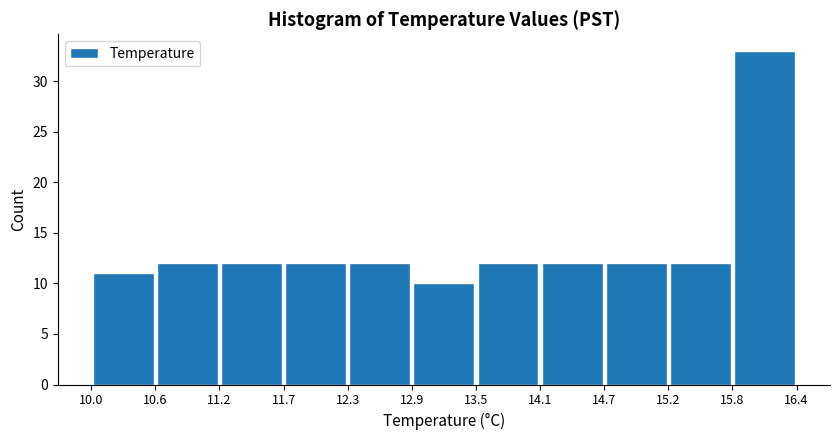

What is the height of the bar covering 14.7 to 15.2 on the x-axis? The values are not printed on the chart, so give them approximately, as read against the axis.

12